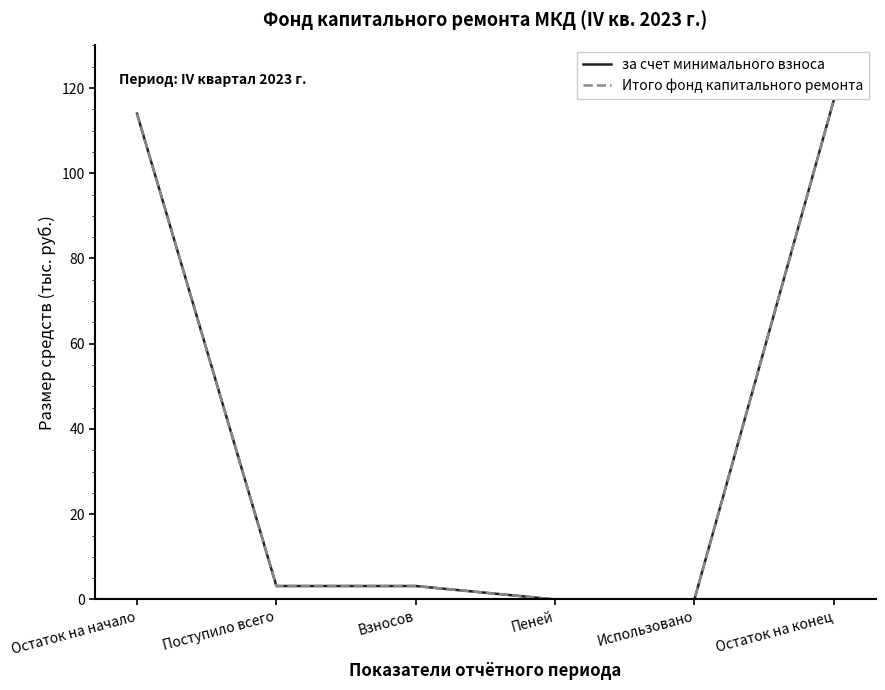

Does the chart display data point markers on the line(s)?

No